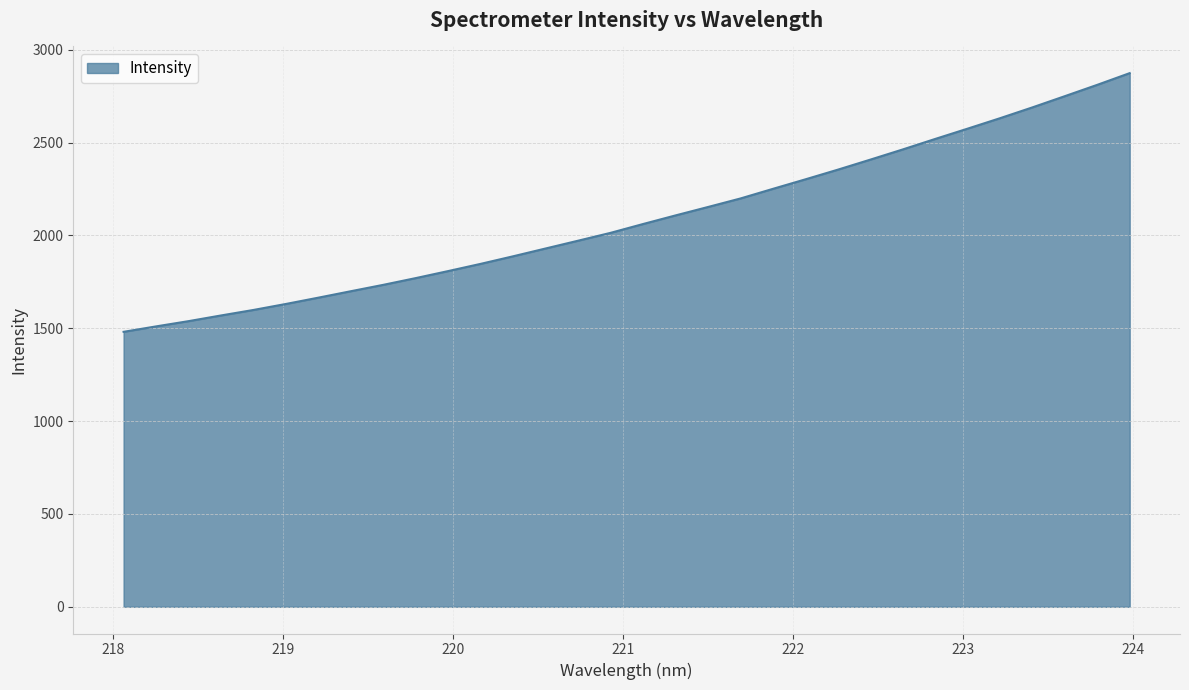

True or false: there are more than 0 points higher than both neighbors.

False